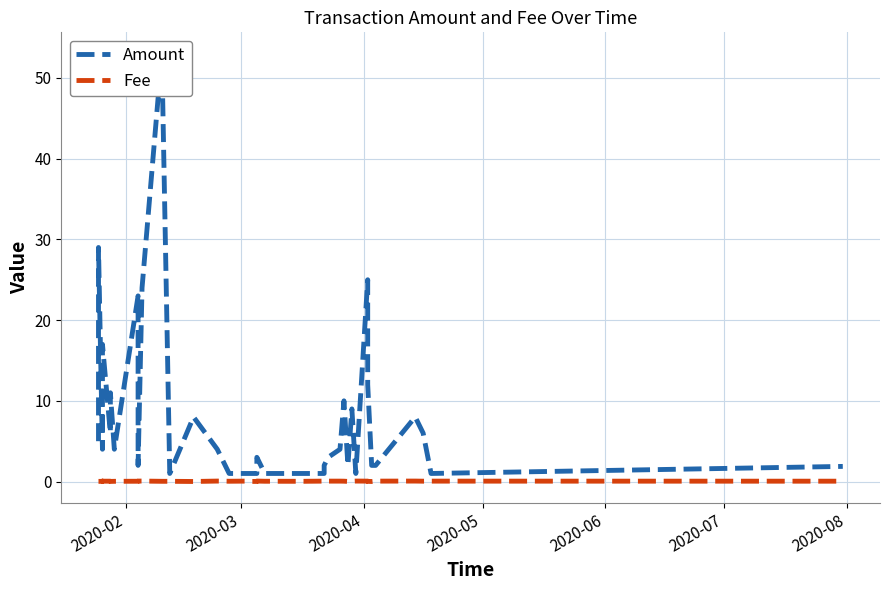

Reading right to left, transcribe all the data shown in this chart.

Amount: 1.9	1.0	6.0	8.0	2.0	2.0	12.0	17.0	25.0	1.0	9.0	2.0	10.0	4.0	3.0	2.0	1.0	1.0	1.0	1.0	3.0	1.0	1.0	1.0	1.0	4.0	8.0	1.0	53.0	24.0	2.0	23.0	4.0	11.0	6.0	17.0	14.0	4.0	29.0	5.0
Fee: 0.0	0.1	0.0	0.1	0.1	0.0	0.0	0.1	0.1	0.1	0.0	0.0	0.0	0.1	0.1	0.0	0.1	0.0	0.0	0.0	0.1	0.0	0.0	0.1	0.0	0.1	0.0	0.0	0.0	0.1	0.1	0.0	0.0	0.0	0.0	0.0	0.1	0.0	0.0	0.0